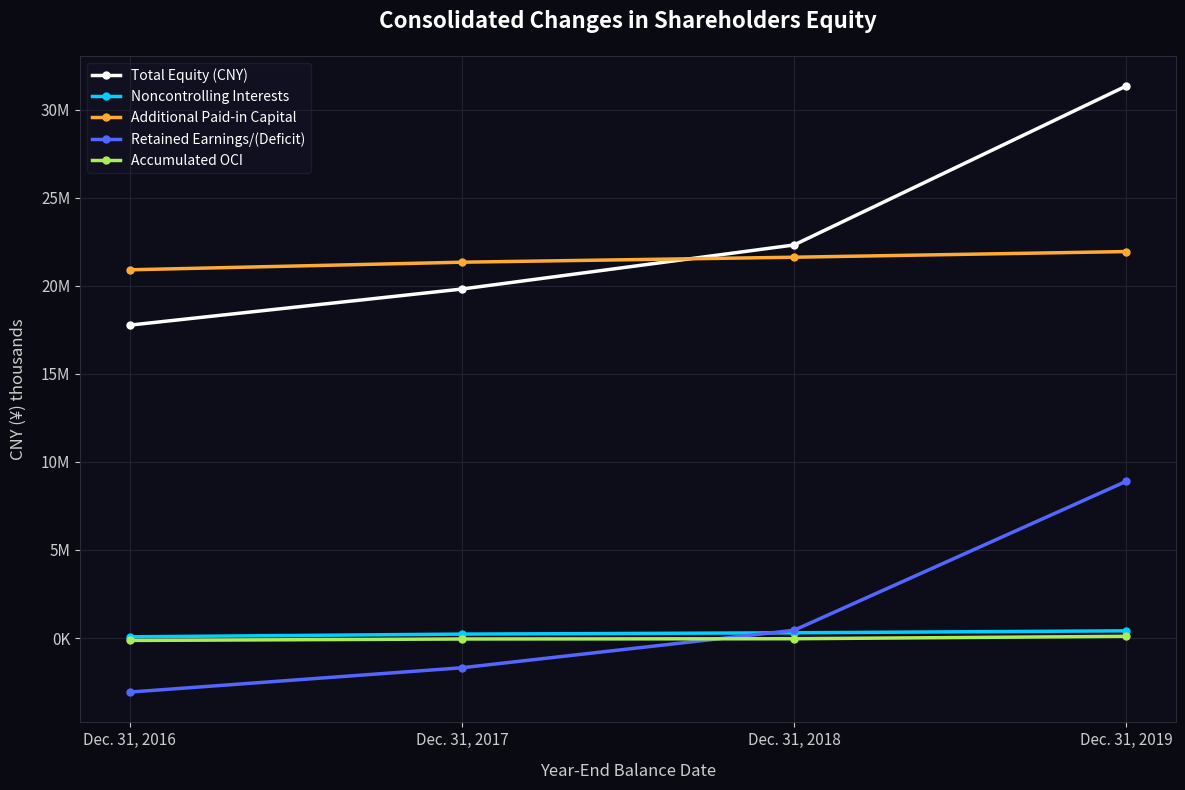

Is the value of Noncontrolling Interests at Dec. 31, 2018 greater than the value of Retained Earnings/(Deficit) at Dec. 31, 2018?

No